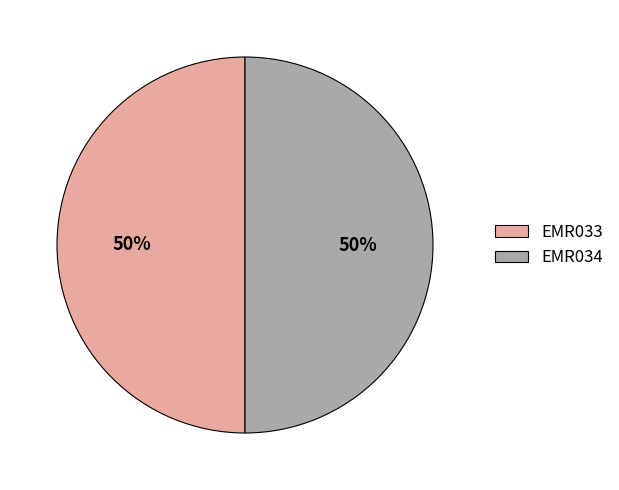

True or false: EMR034 accounts for 50% of the total.

True